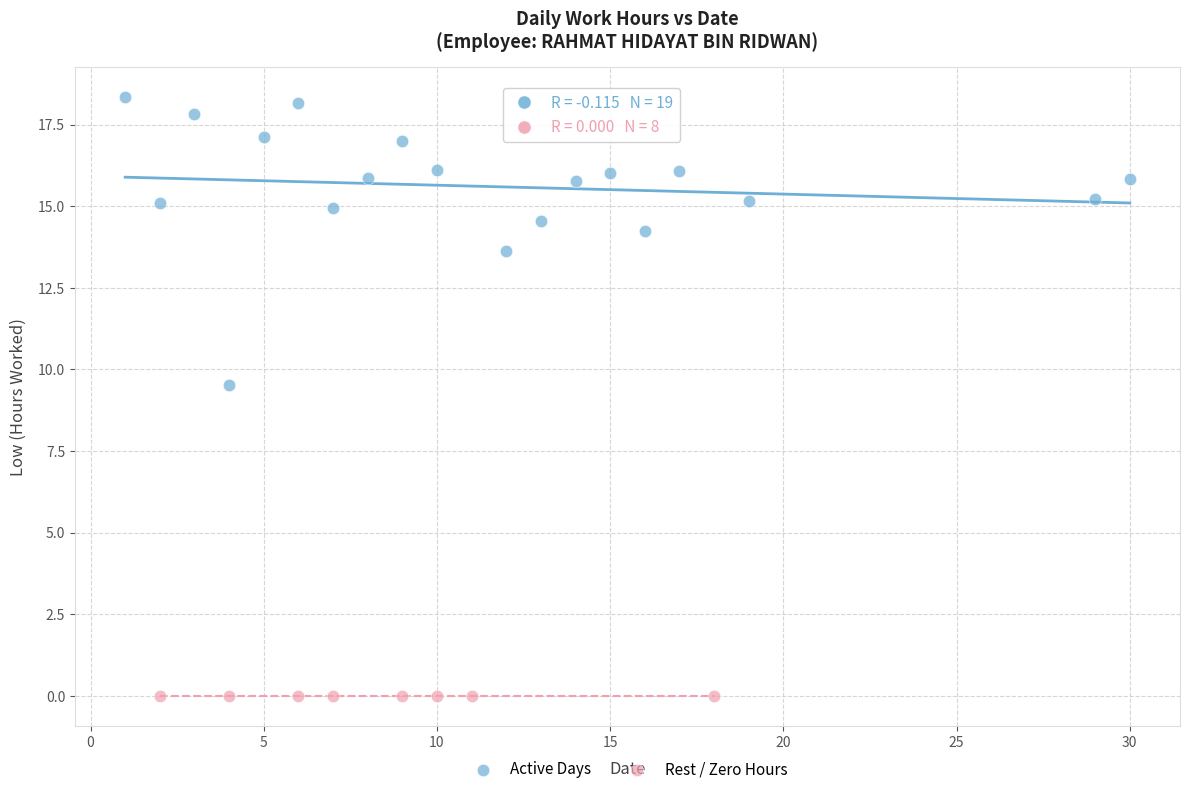

Which series reaches the minimum Y coordinate?

Rest / Zero Hours